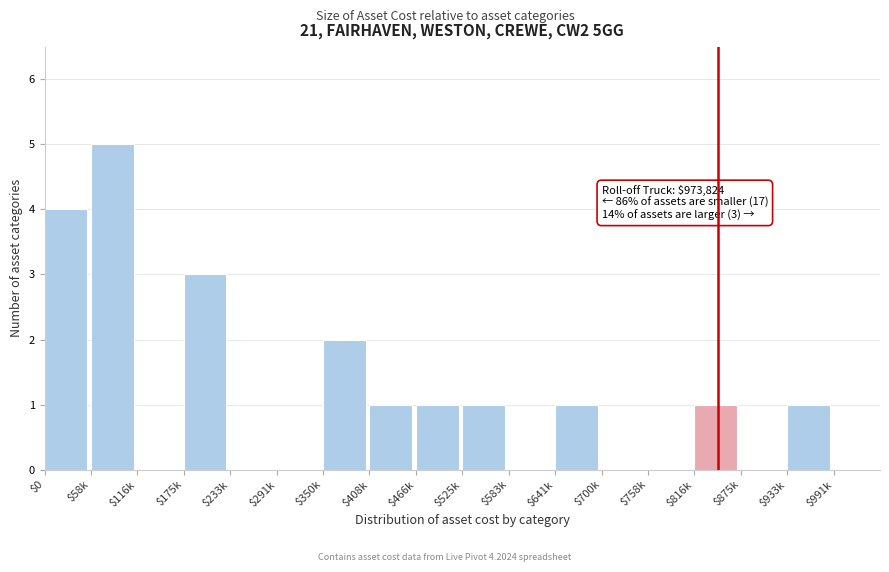

The value at $641k is 1. True or false?

True